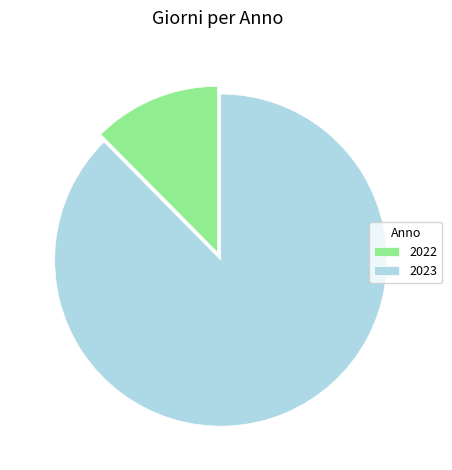

What is the smallest slice in the pie chart?

2022